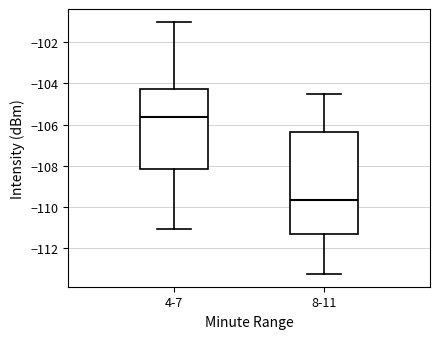

Where does the median line of the box for 4-7 sit on the y-axis? The values are not printed on the chart, so give them approximately, as read against the axis.

-105.6